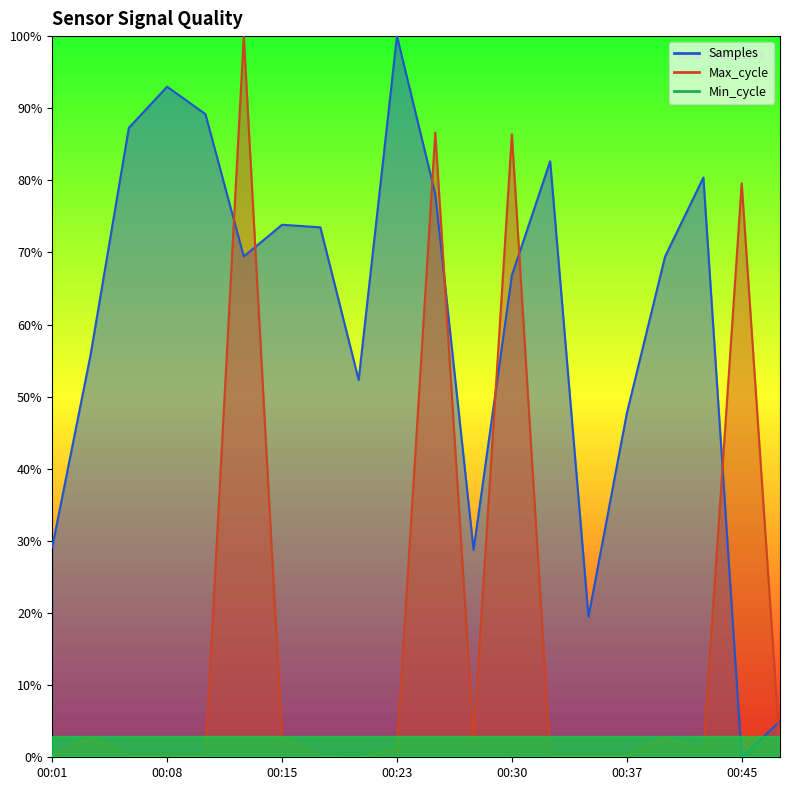

Is the value of Samples at 00:25 greater than the value of Max_cycle at 00:37?

Yes